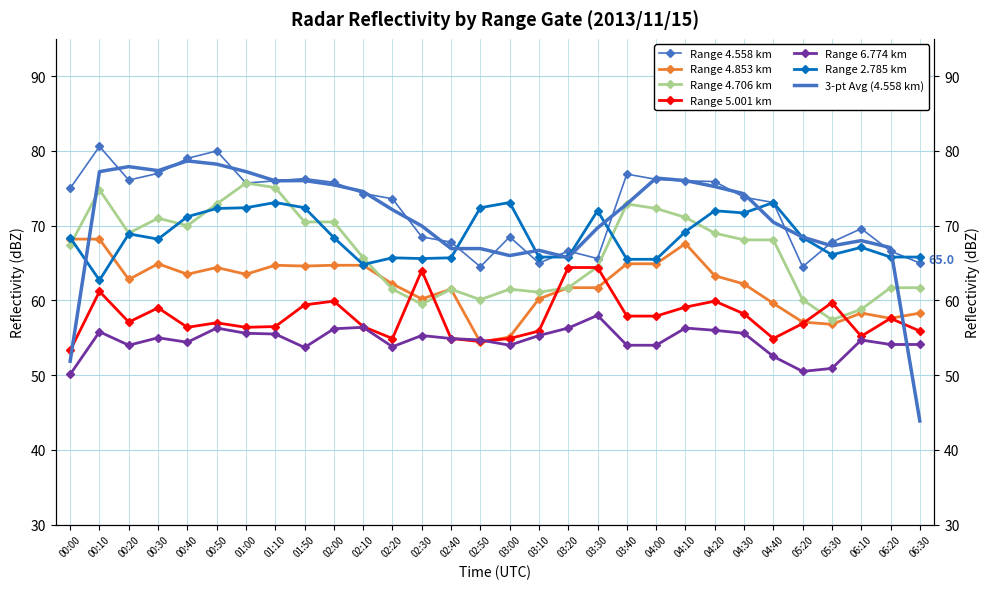

Is the value of 2.785 at 04:20 greater than the value of 6.774 at 04:00?

Yes